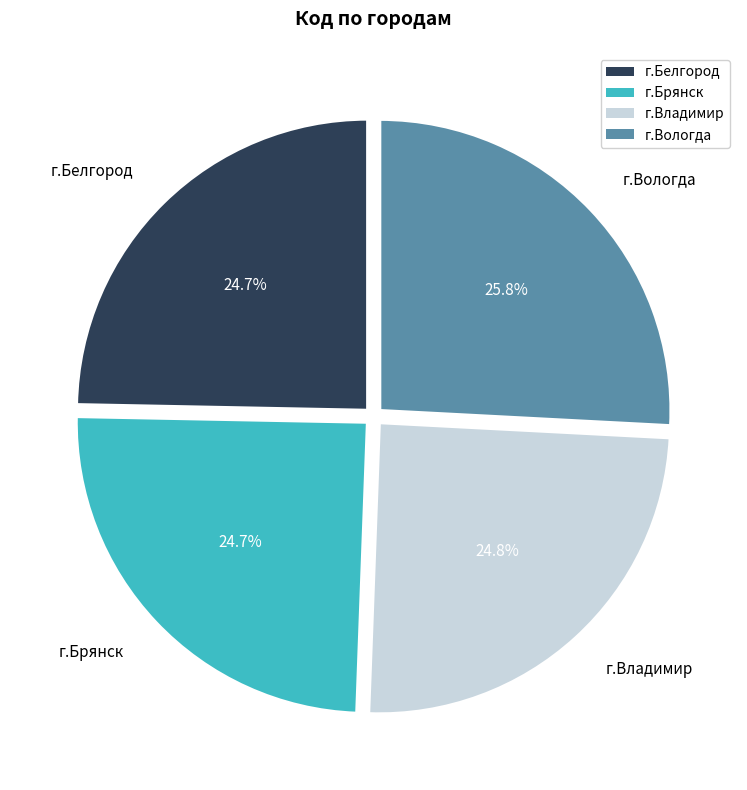

How many segments does this pie chart have?

4